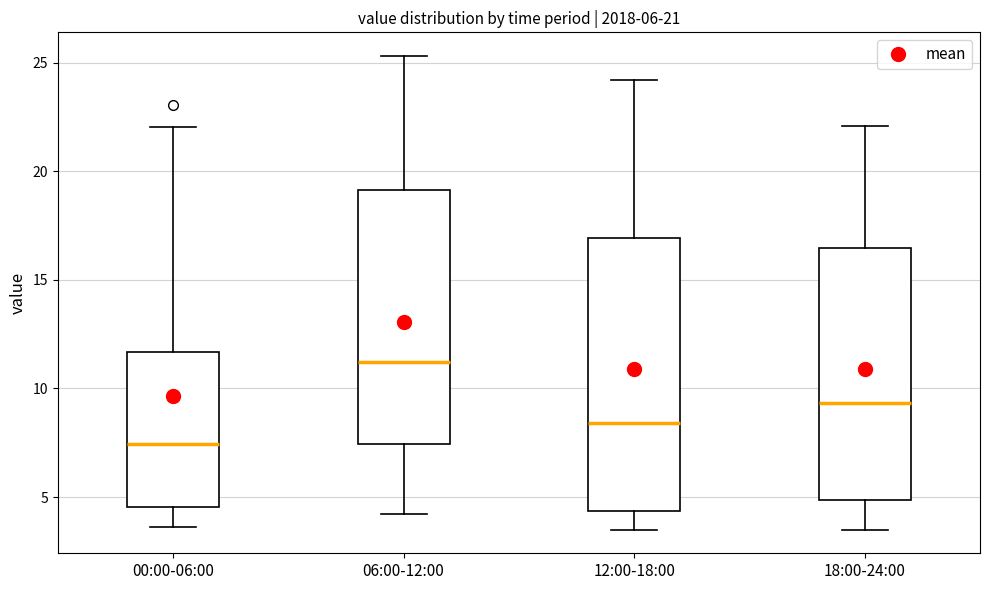

Reading left to right, transcribe this box plot: for each box, give where its median line is, the range the box spans, and where its two whiskers end, as read against the y-axis. The values are not printed on the chart, so give them approximately, as read against the axis.

00:00-06:00: median 7.5, box 4.5 to 11.5, whiskers 3.5 to 22.0
06:00-12:00: median 11.0, box 7.5 to 19.0, whiskers 4.0 to 25.5
12:00-18:00: median 8.5, box 4.5 to 17.0, whiskers 3.5 to 24.0
18:00-24:00: median 9.5, box 5.0 to 16.5, whiskers 3.5 to 22.0